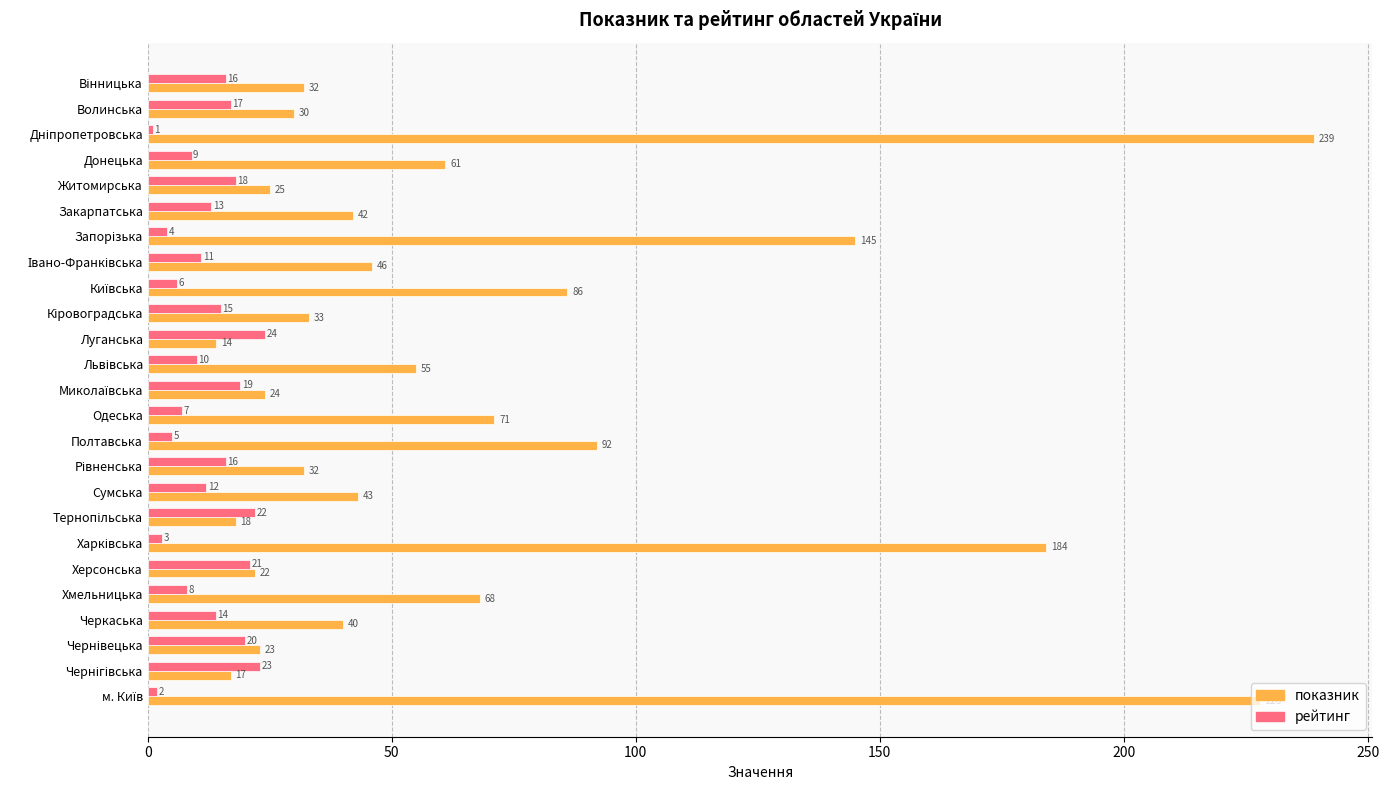

At how many categories does at least one series exceed 173?

3